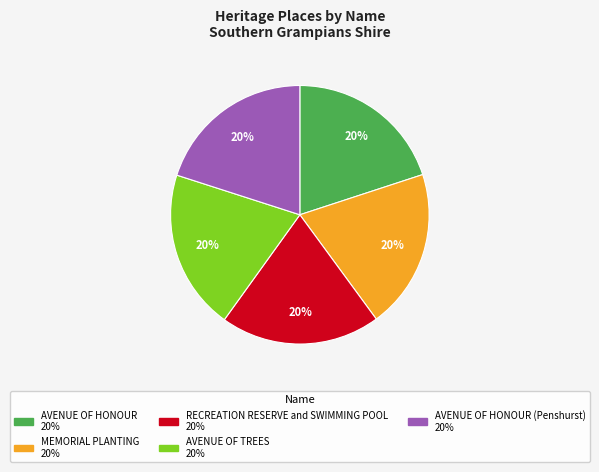

To the nearest percent, what is the average slice percentage?

20%